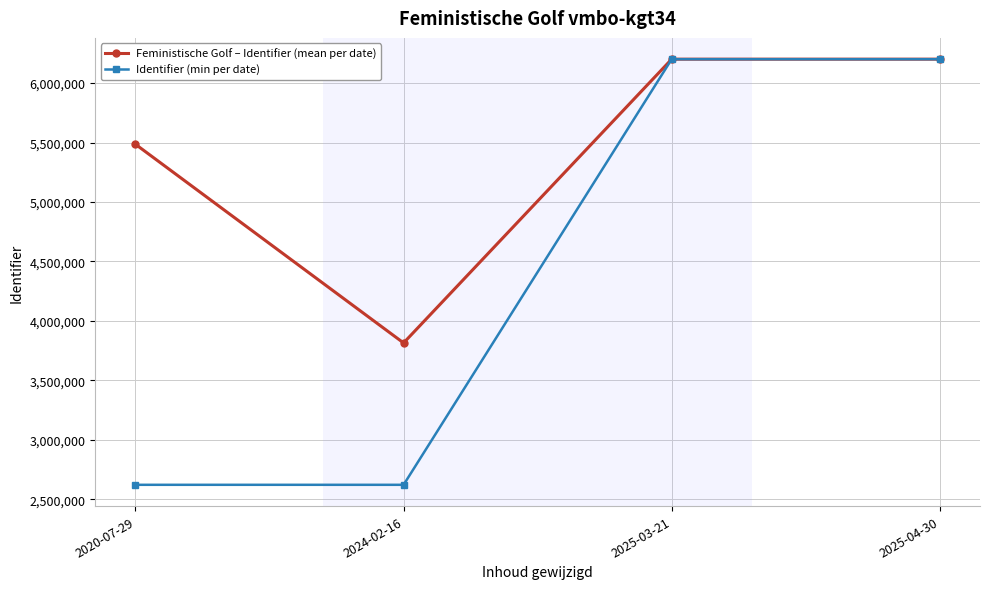

What is the difference between the highest and lowest values at 2024-02-16?

1192989.0